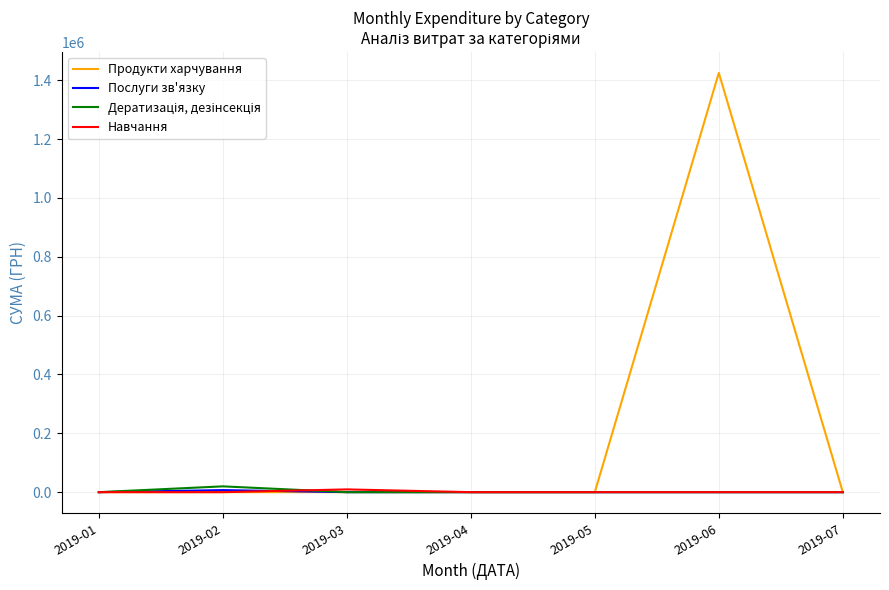

How many series are shown in this chart?

4